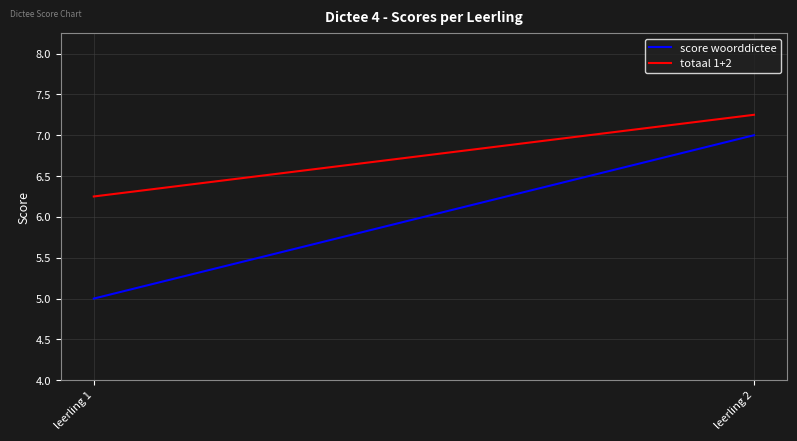

What value does the score woorddictee series have at leerling 2?

7.0